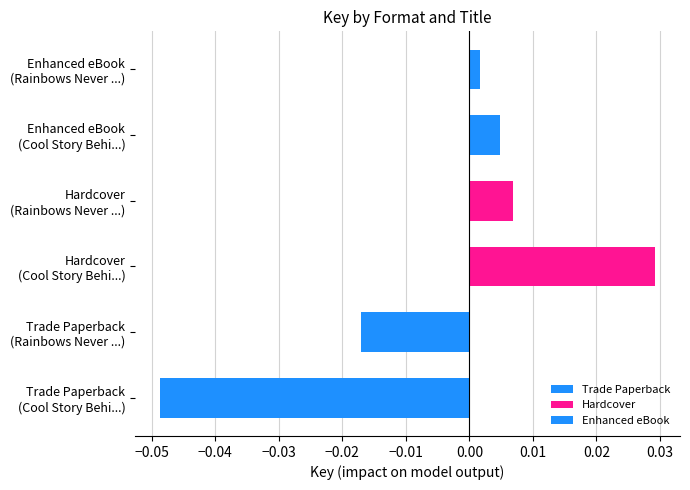

Which series has the widest spread of values?

Trade Paperback